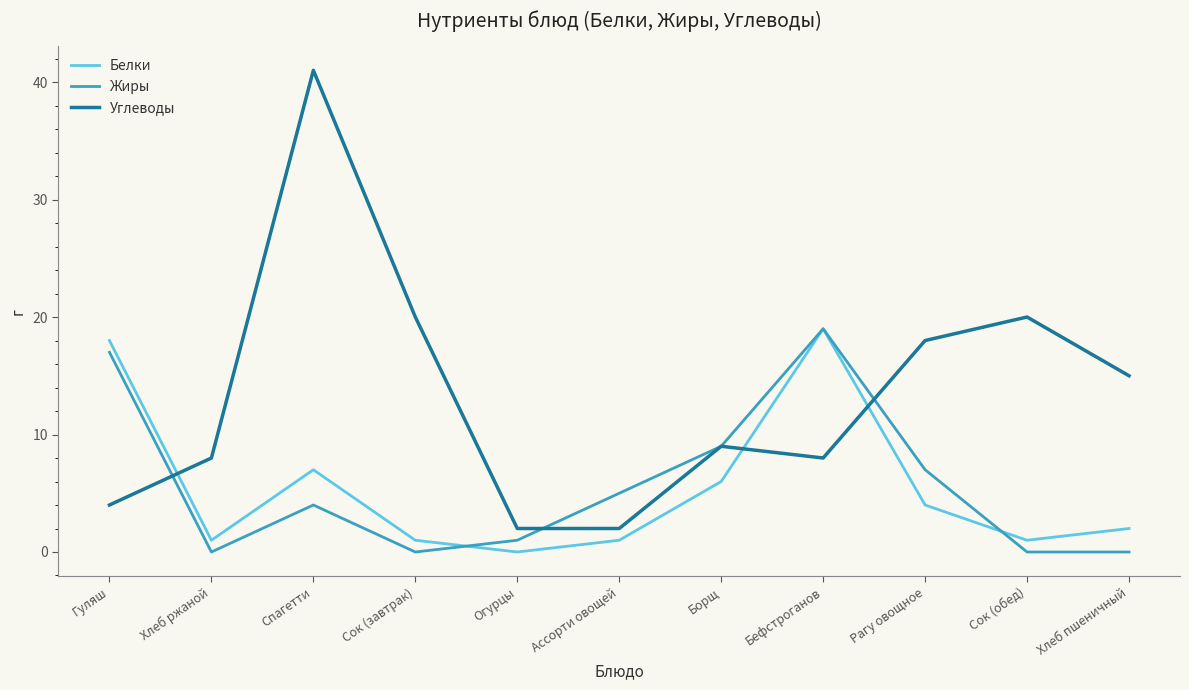

Where do Жиры and Углеводы first cross each other?

Гуляш and Хлеб ржаной